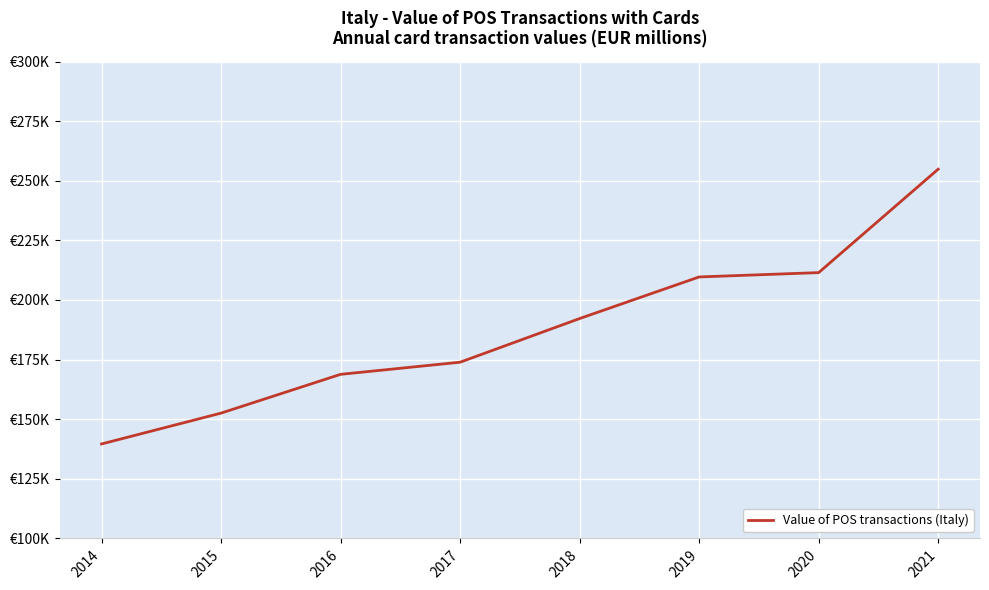

Where does the data first go above 192213?

2019